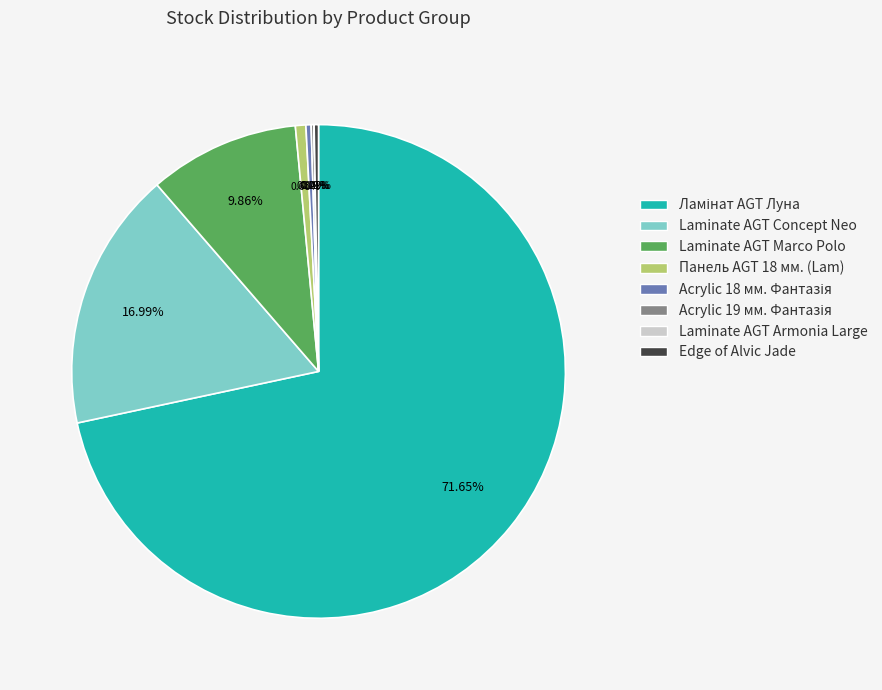

Do Laminate AGT Concept Neo and Laminate AGT Marco Polo together represent more than half of the pie?

No